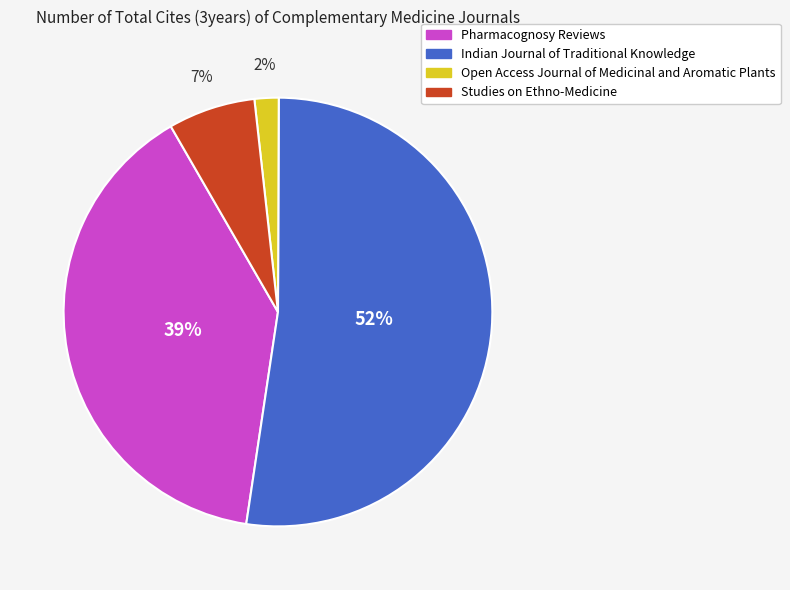

To the nearest percent, what is the average slice percentage?

25%